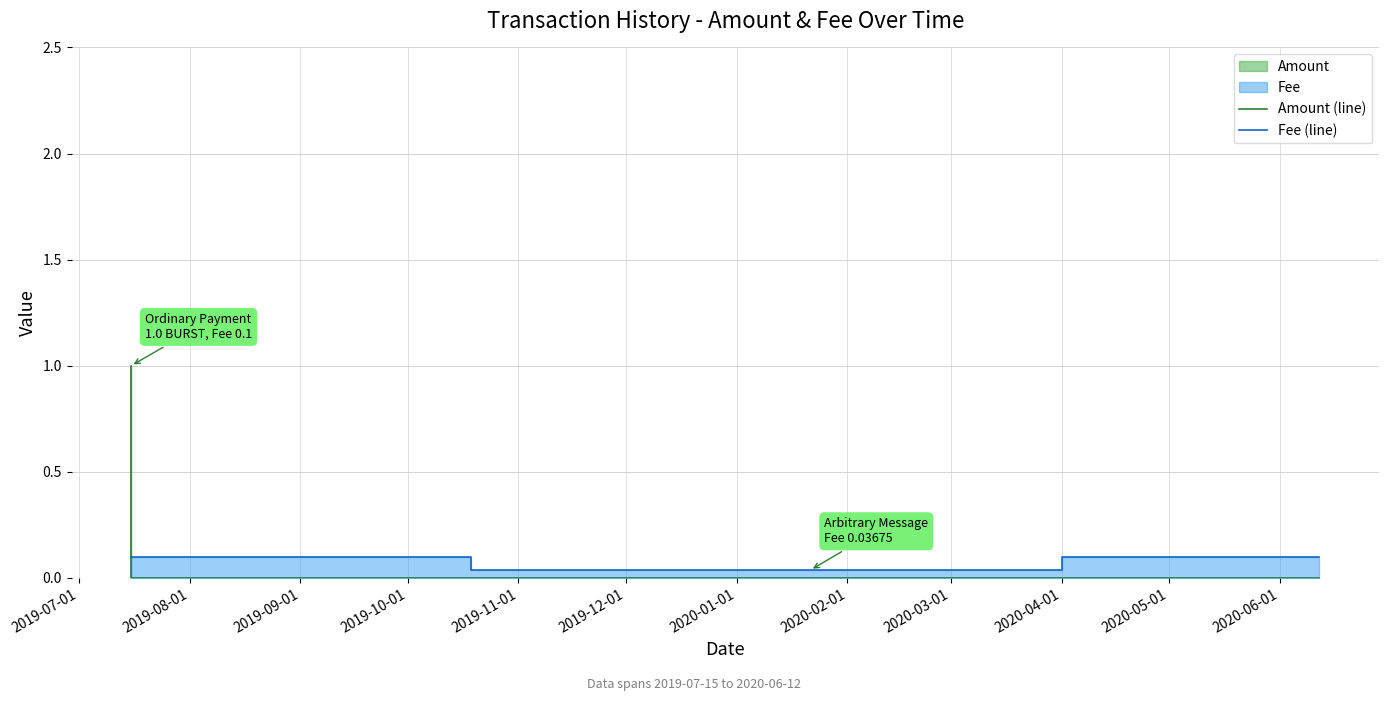

Rank the series by their maximum value, from highest to lowest.

Amount (line), Fee (line)